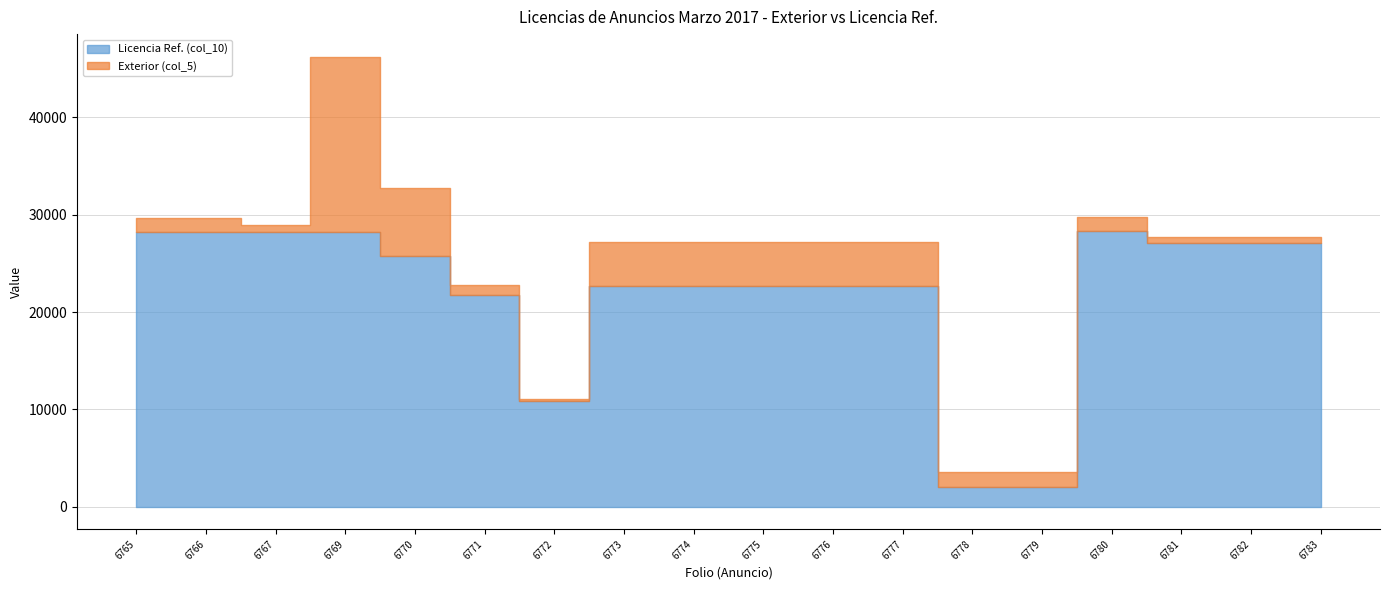

Which category has the lowest value in the Exterior (col_5) series?

6772